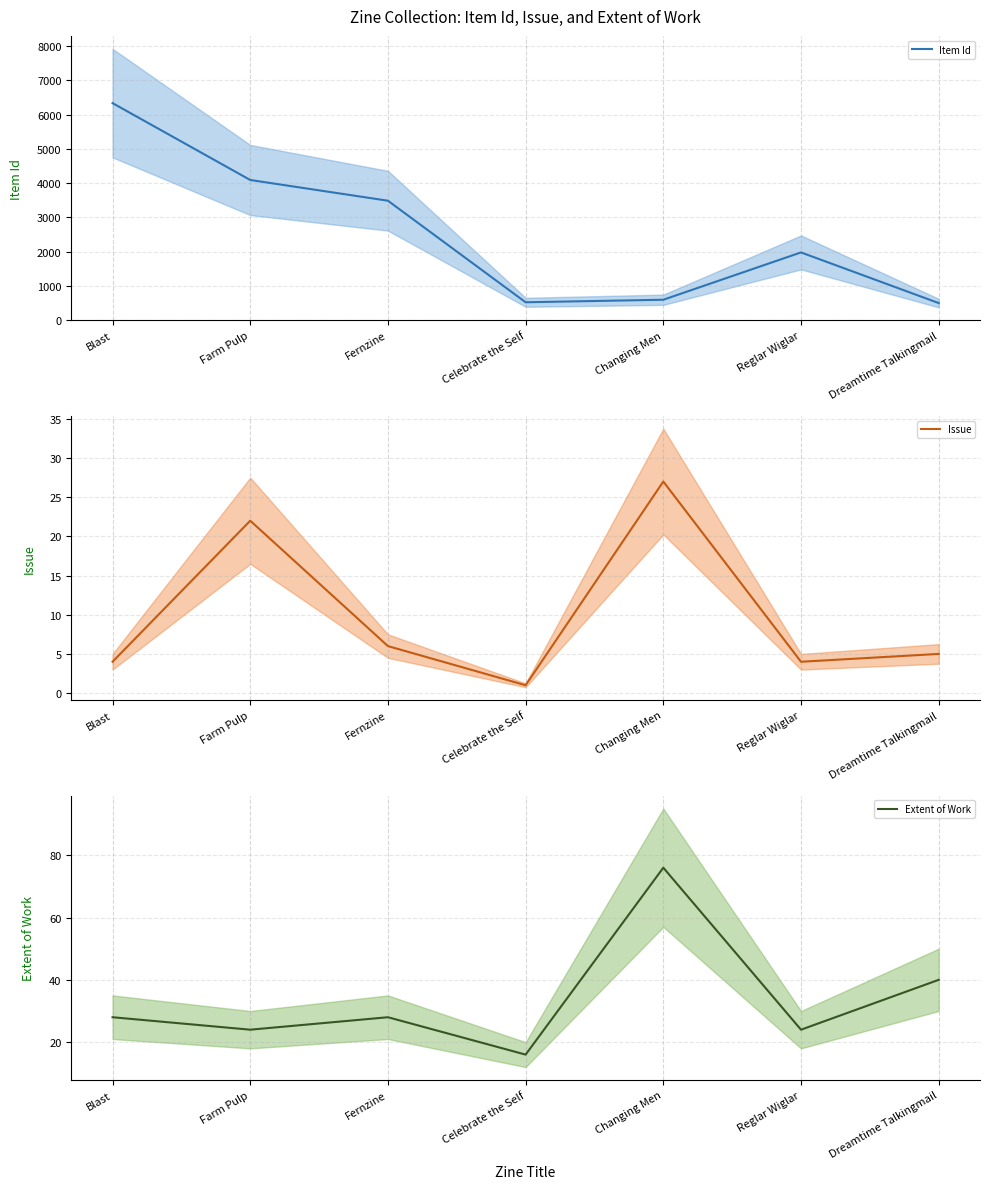

Reading left to right, list all the values displayed in this chart.

Item Id: 6338	4094	3489	525	599	1980	502
Issue: 4	22	6	1	27	4	5
Extent of Work: 28	24	28	16	76	24	40